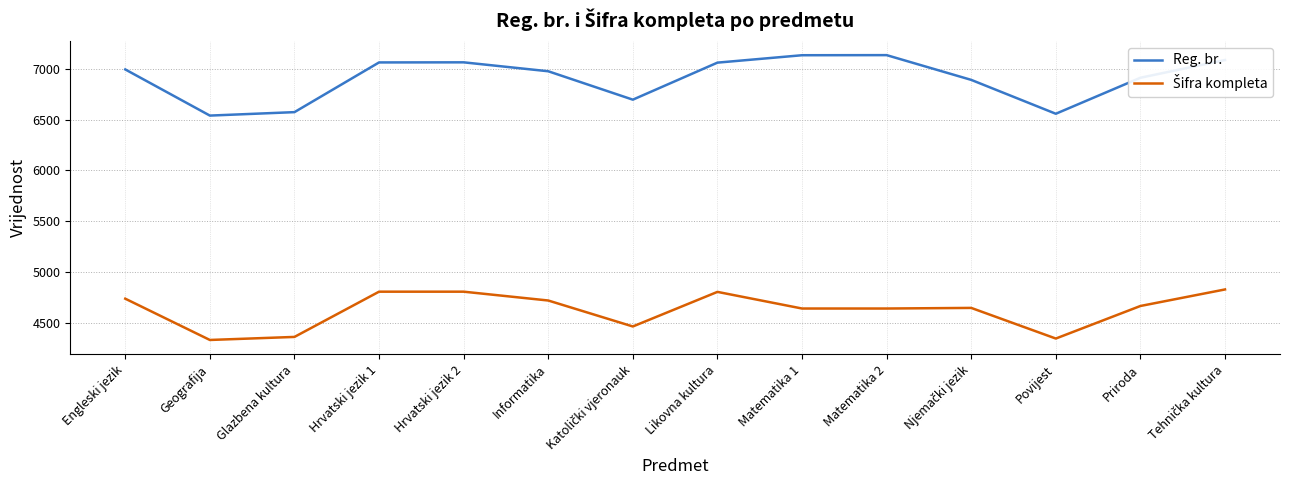

What is the total value across all series at Matematika 2?

11776